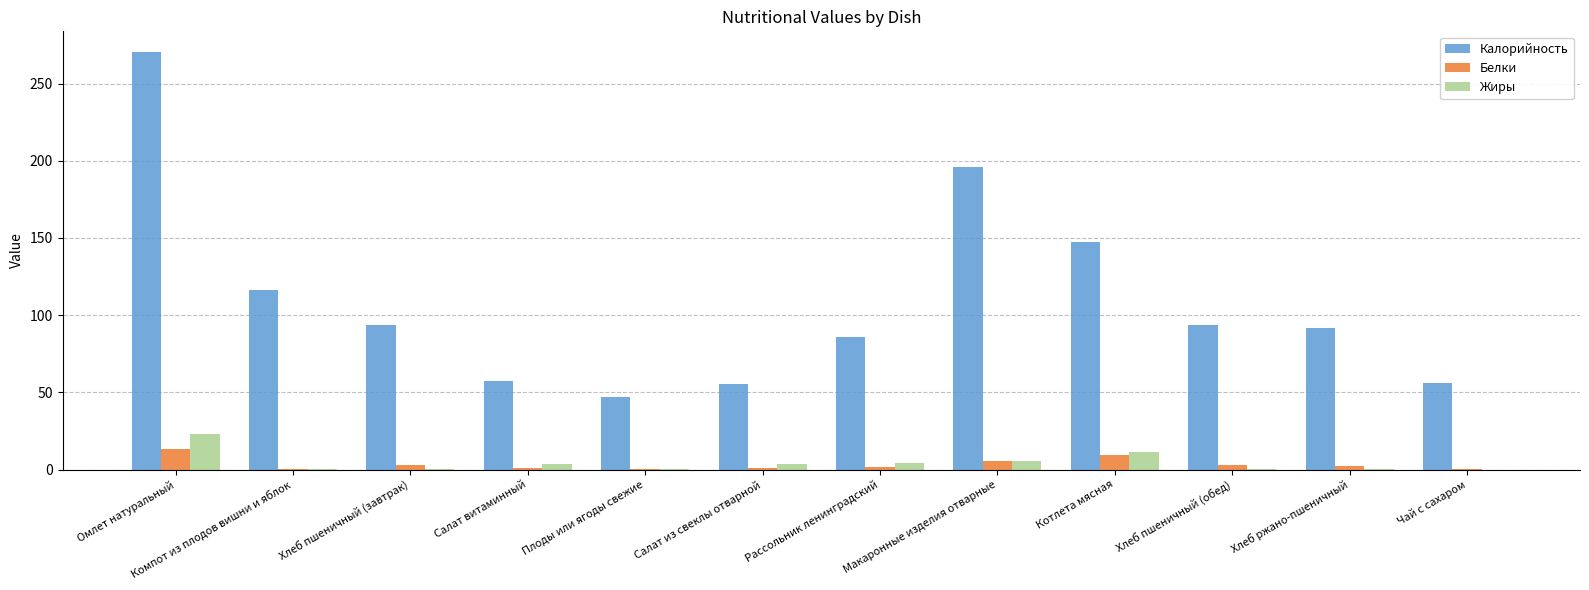

How many series are shown in this chart?

3